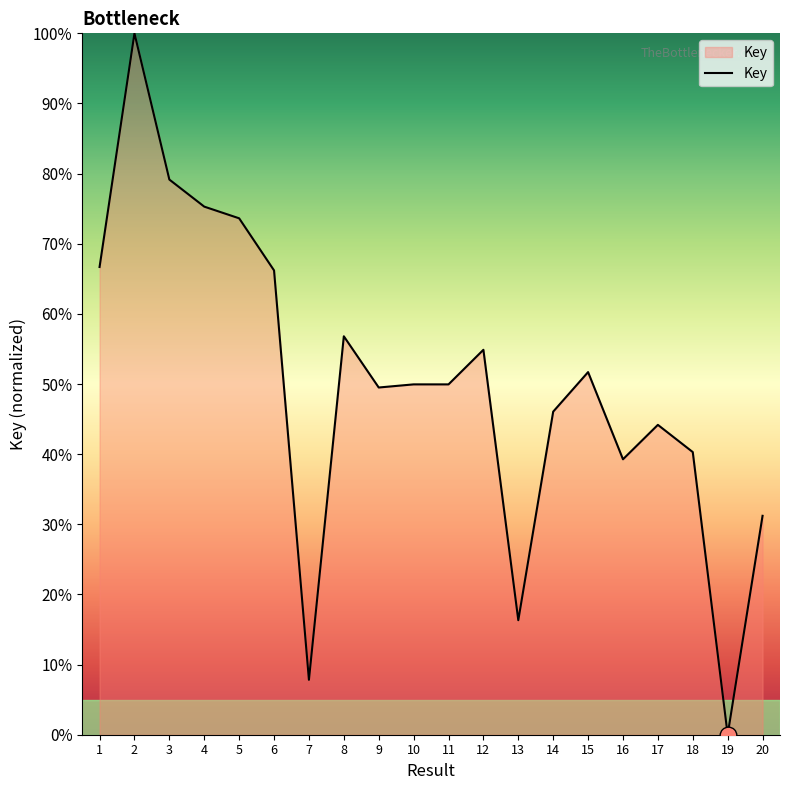

The value at 13 is 16.3. True or false?

True